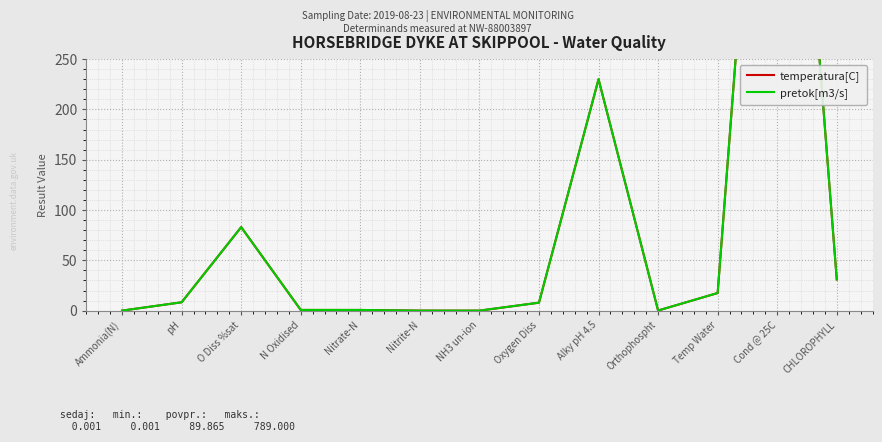

True or false: temperatura[C] and pretok[m3/s] intersect in this chart.

False